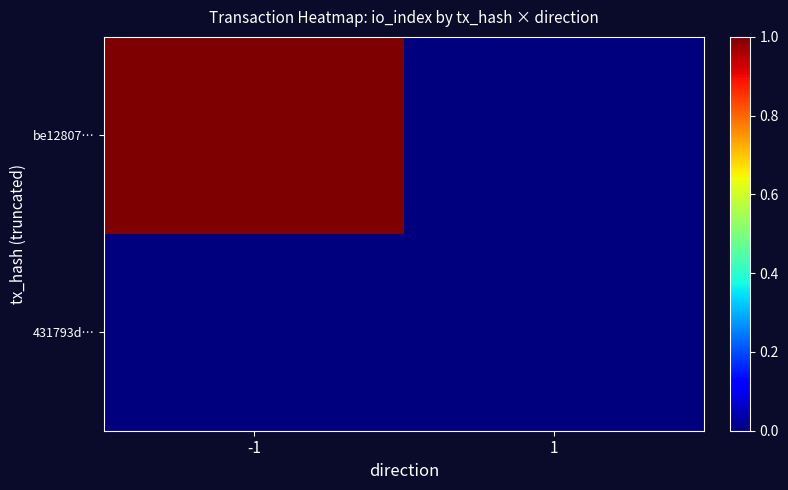

List the series in order of their peak value, highest first.

be12807…, 431793d…